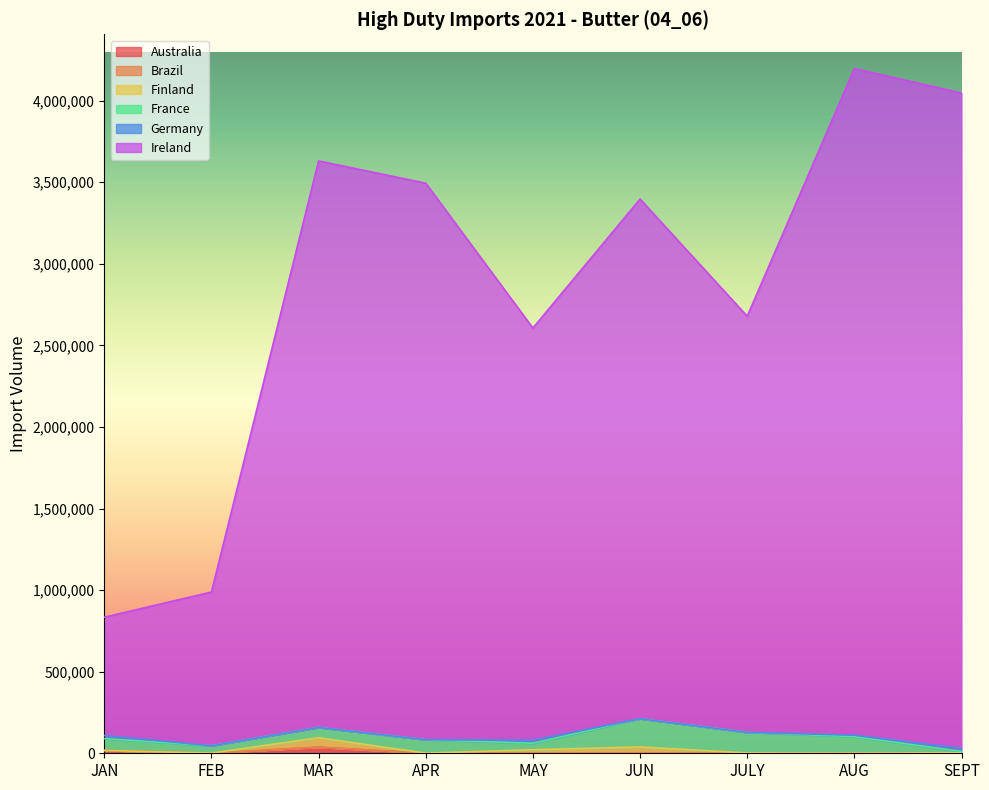

True or false: France and Ireland cross at least once.

False